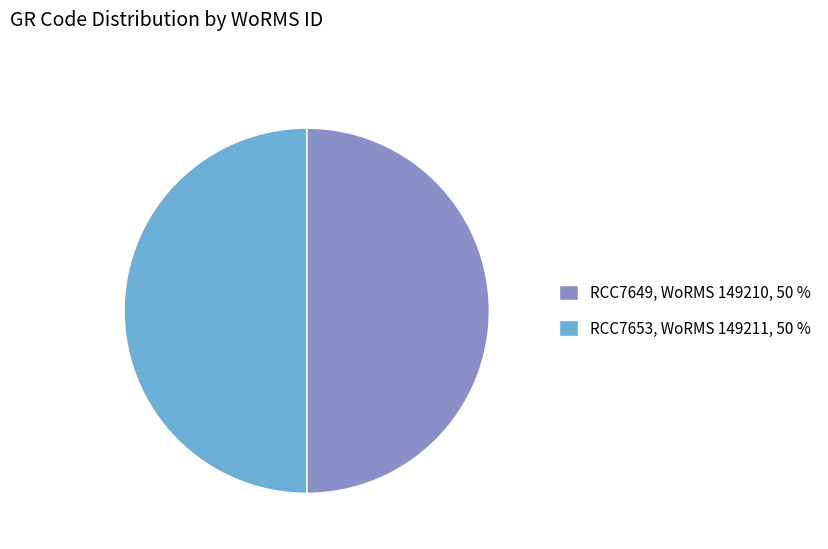

Is the sum of RCC7653 and RCC7649 greater than half?

Yes